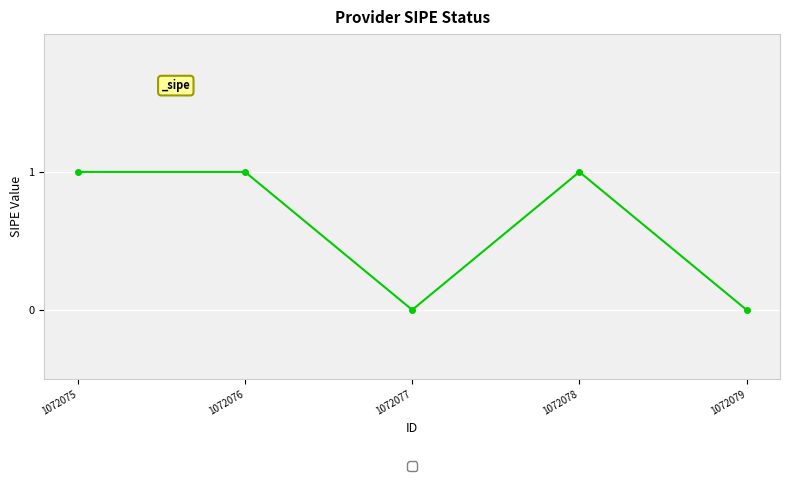

Is it true that the value at 1072077 is 0?

True